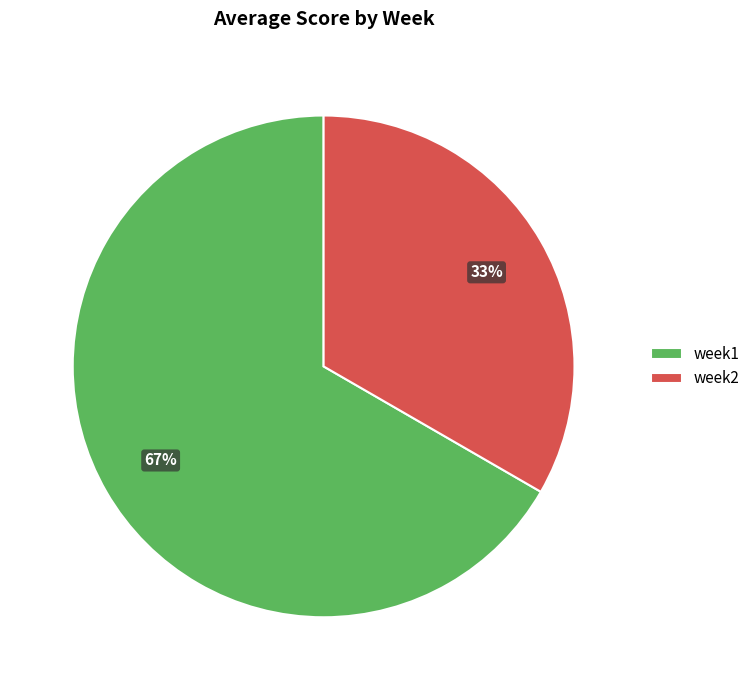

To the nearest percent, what percentage of the pie is week1?

67%